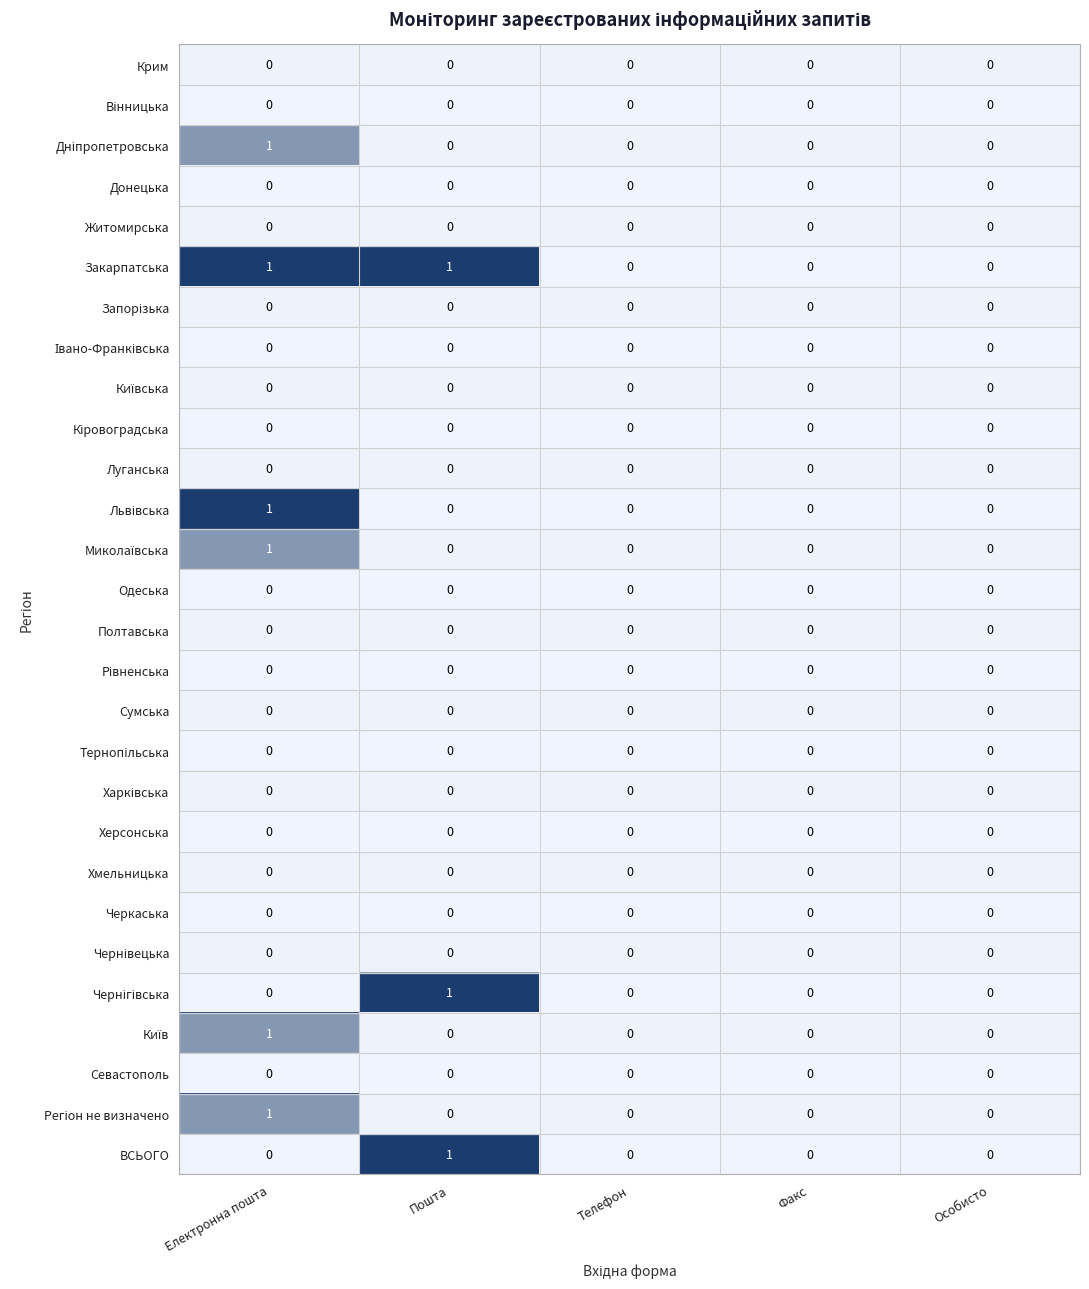

What is the maximum value shown in the chart?

1